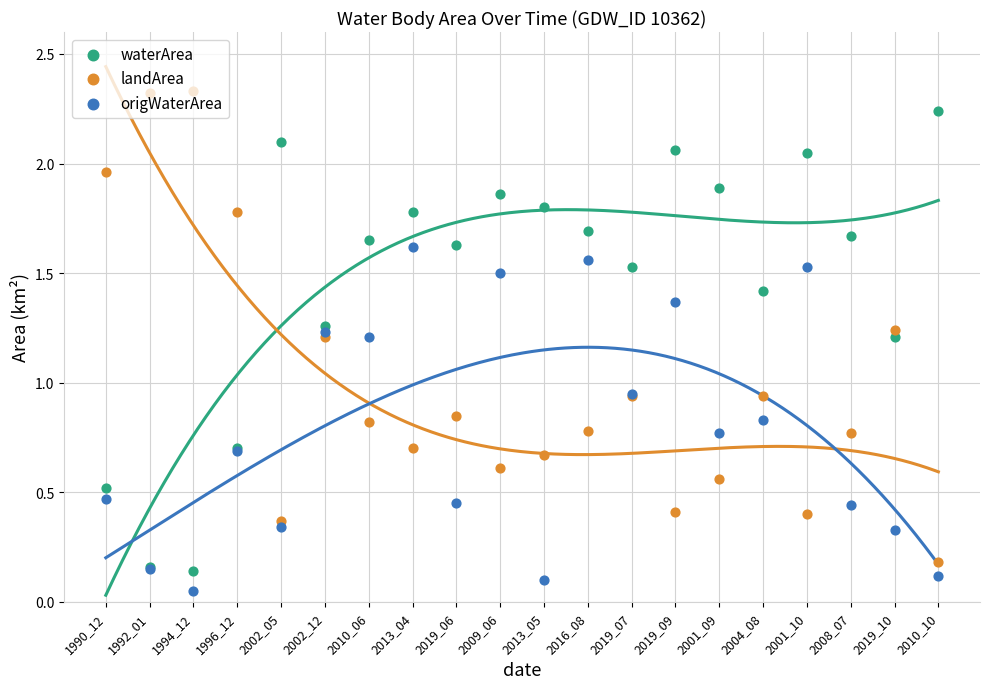

Is the value of origWaterArea at 1992_01 greater than the value of waterArea at 2016_08?

No